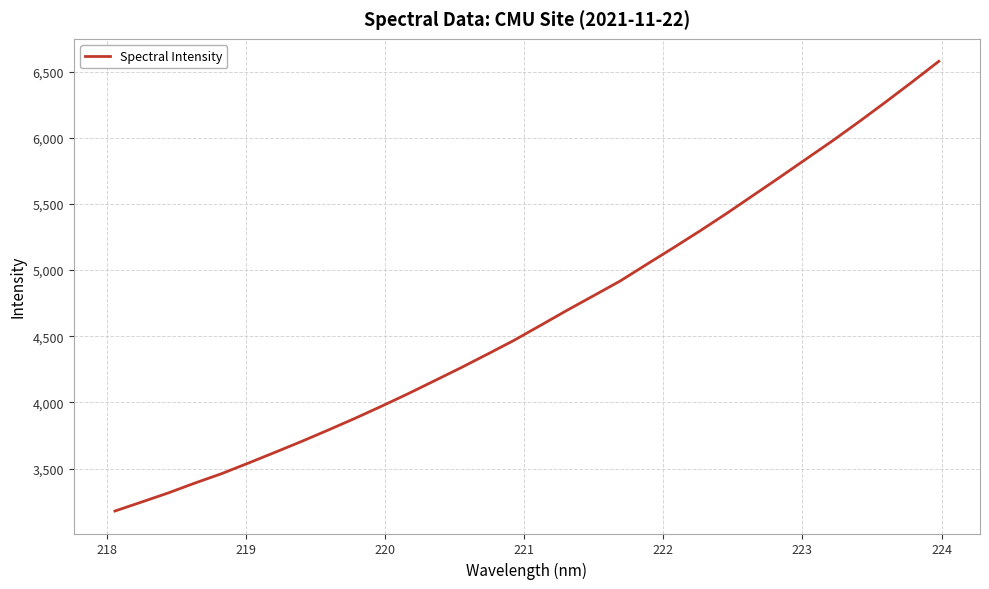

What is the maximum value shown in the chart?

6577.4